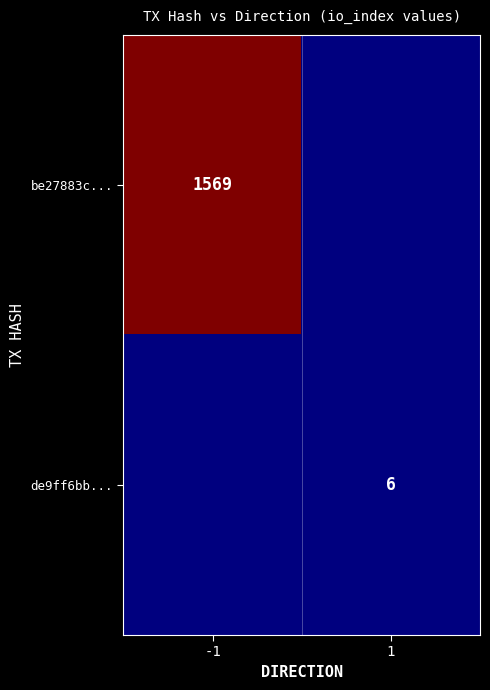

True or false: de9ff6bb... has a value of 6 at 1.

True